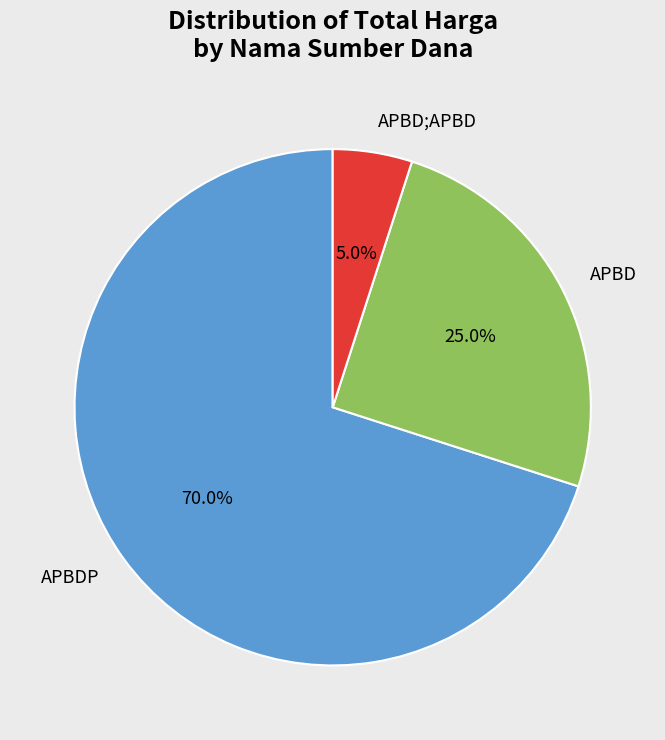

Between APBD and APBDP, which is larger?

APBDP